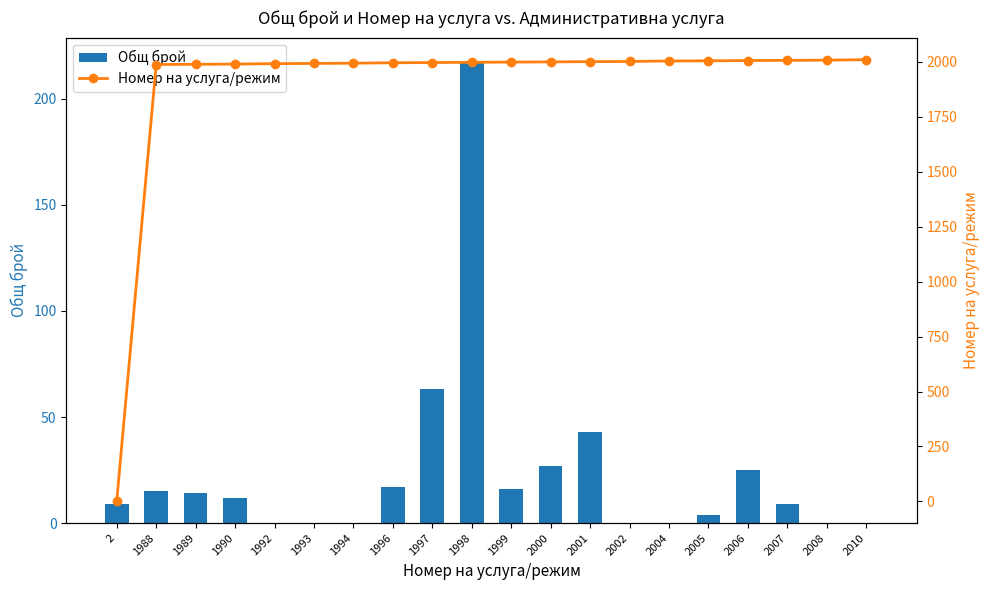

What is the value of the Общ брой bar at the 18th from the left?

9